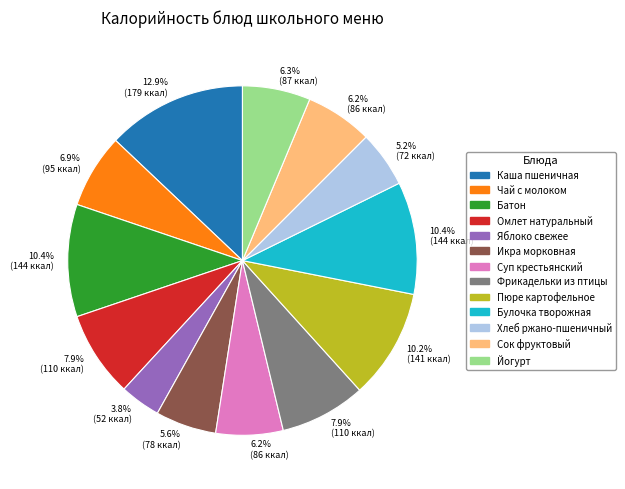

To the nearest percent, what is the difference between the Каша пшеничная and Фрикадельки из птицы slice percentages?

5%